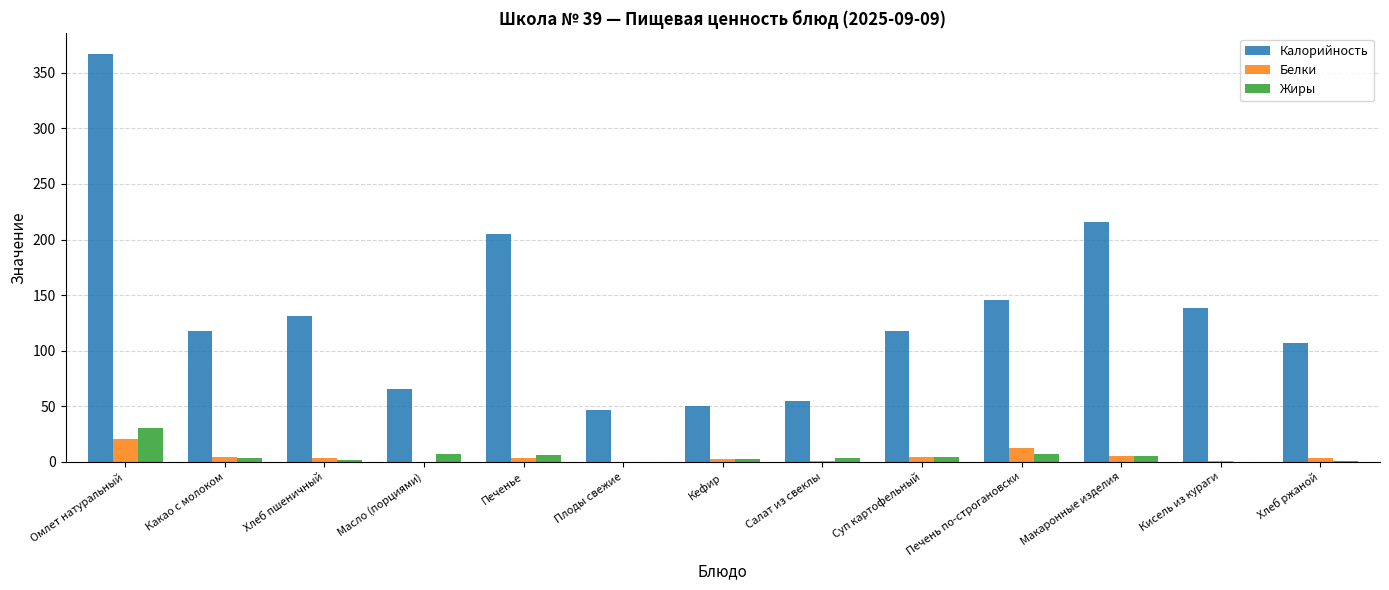

What is the maximum value for Белки?

20.2